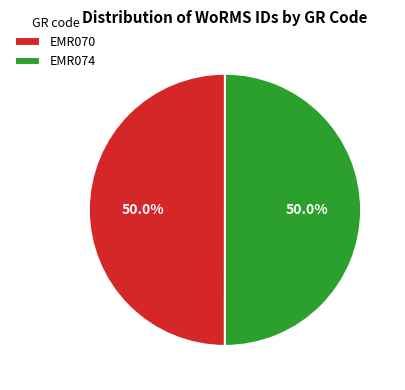

To the nearest percent, what percentage of the pie is EMR074?

50%